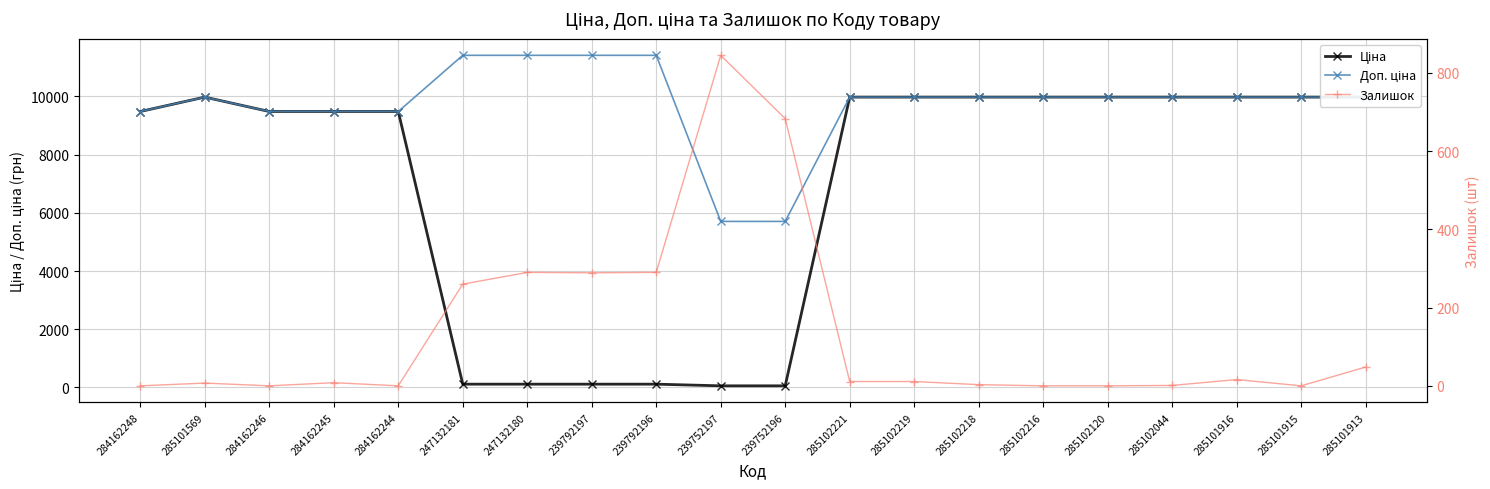

The Ціна series shows 9975.0 at 285102120. True or false?

True